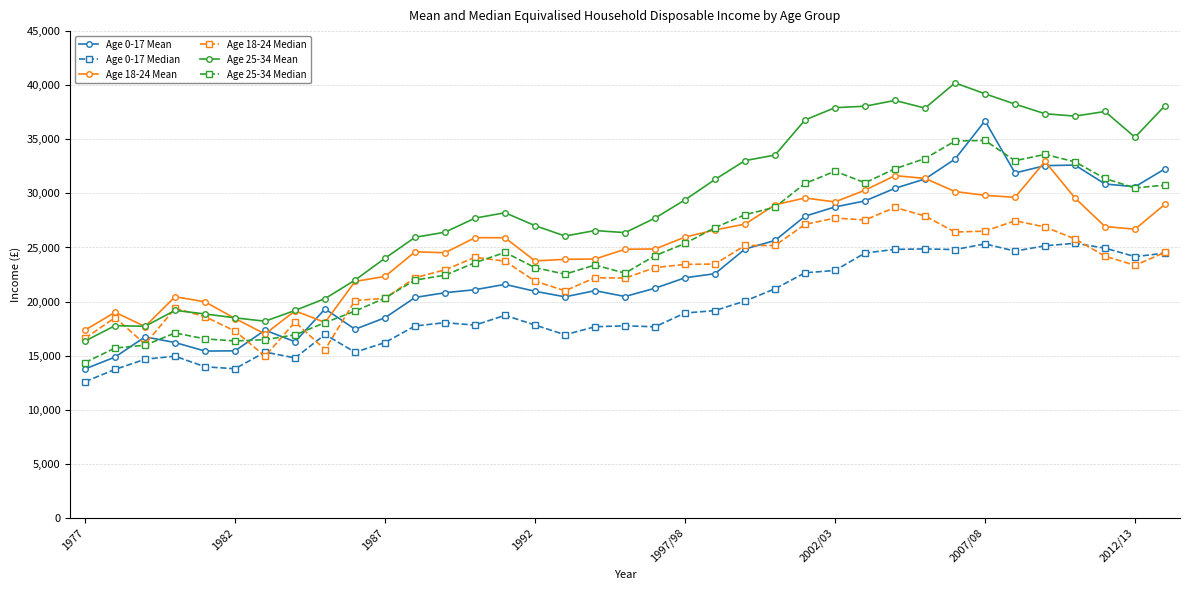

Does the chart have visible grid lines?

Yes